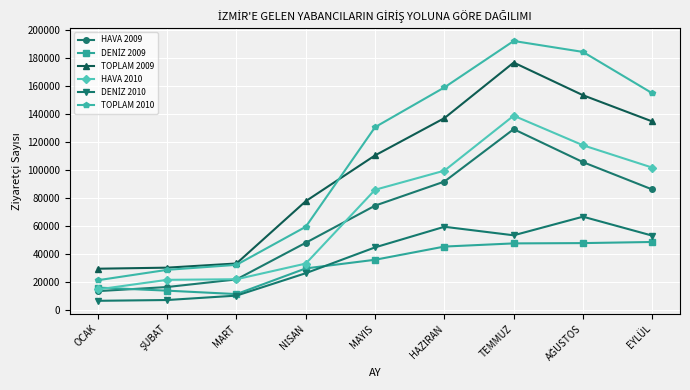

How many lines are shown in the chart?

6